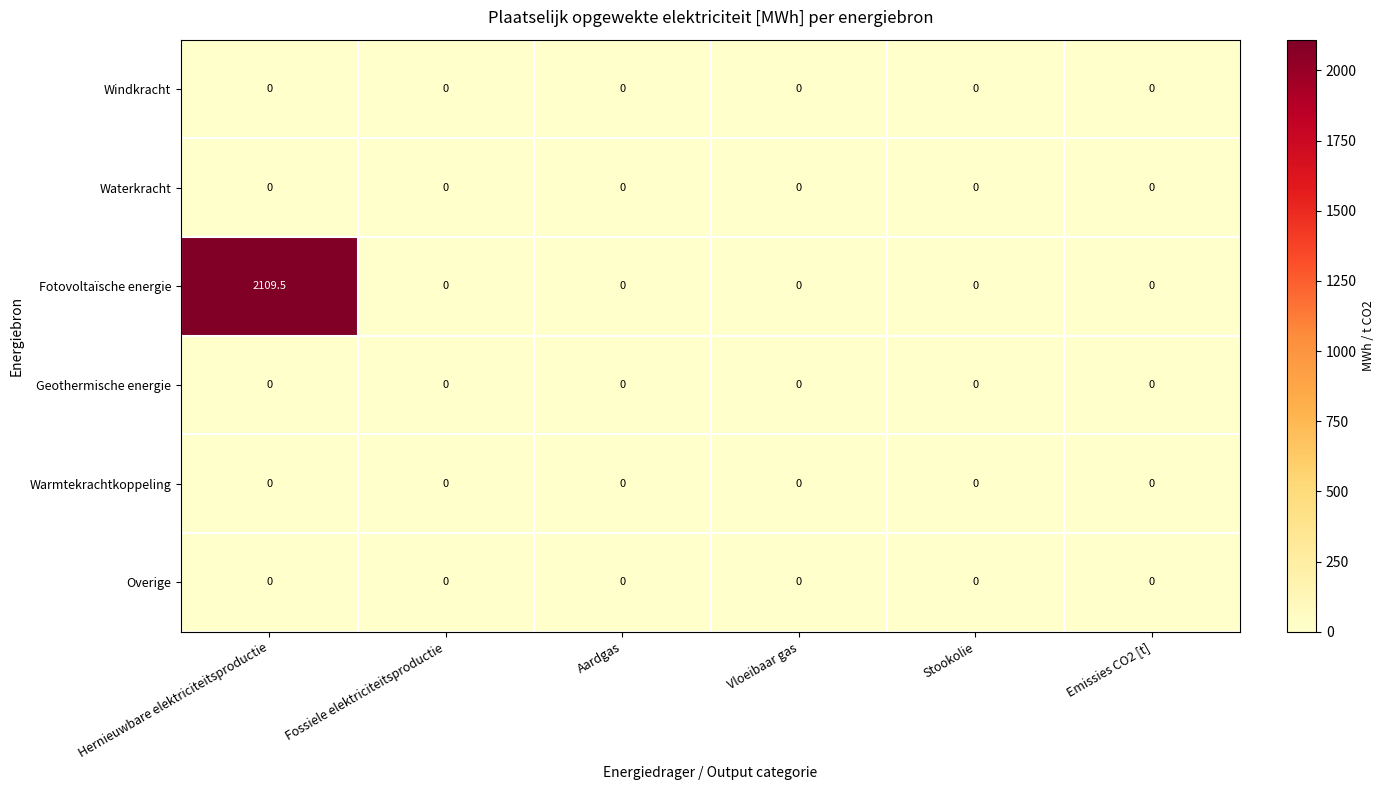

True or false: Warmtekrachtkoppeling has a value of 0.0 at Vloeibaar gas.

True